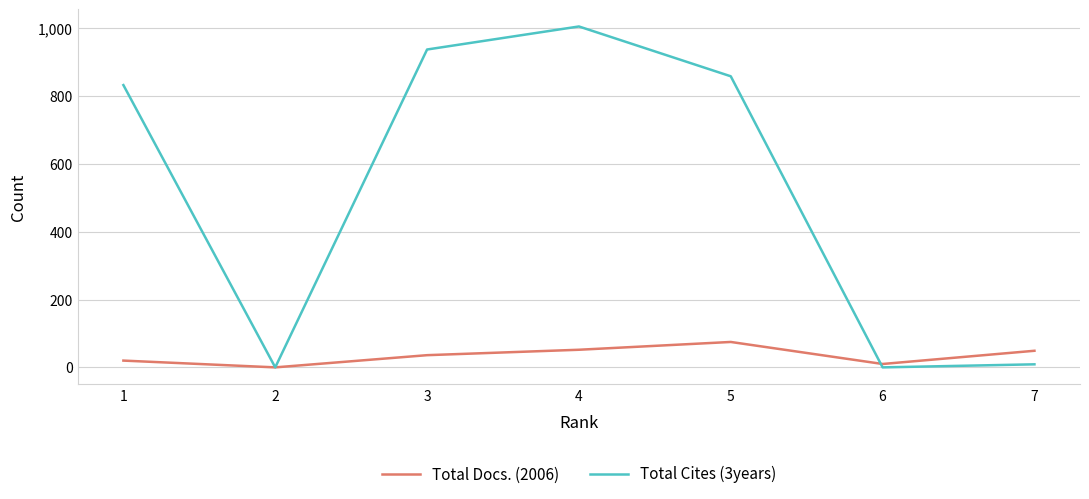

Rank the series by their maximum value, from lowest to highest.

Total Docs. (2006), Total Cites (3years)